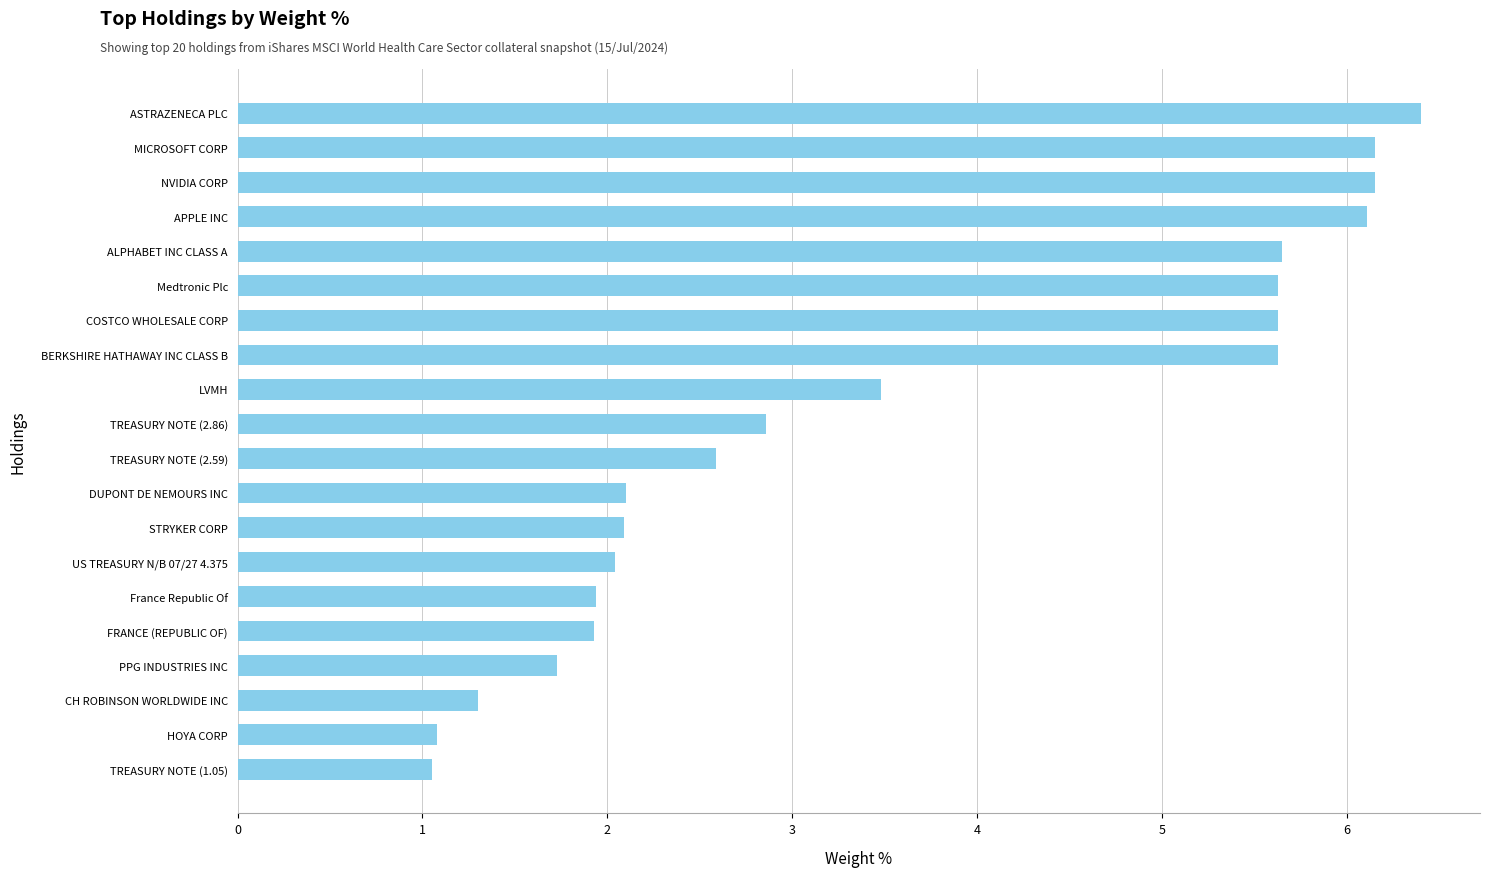

What is the difference between the second highest and minimum values?

5.1